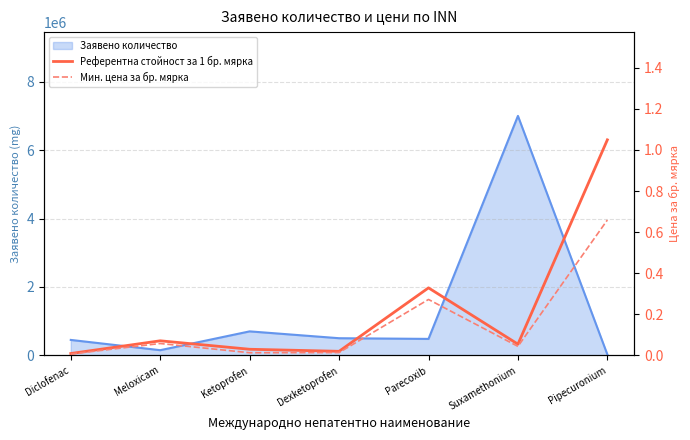

True or false: Мин. цена за бр. мярка and Референтна стойност за 1 бр. мярка intersect in this chart.

False